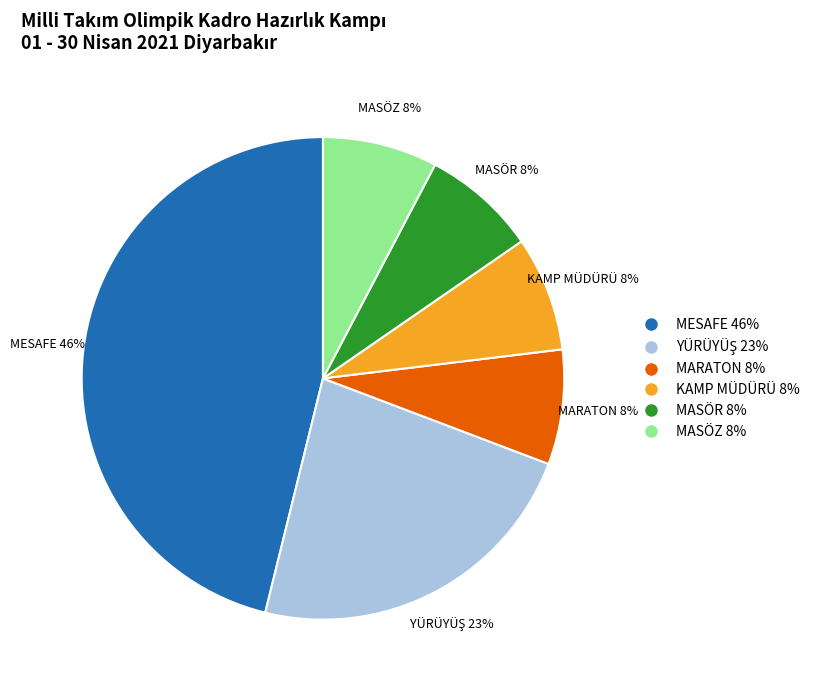

Count the number of slices in the pie.

6